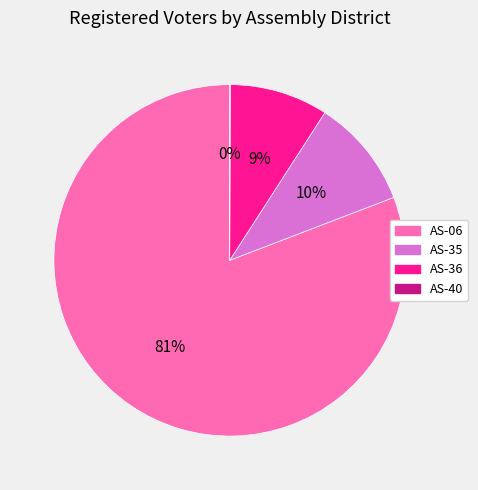

To the nearest percent, what is the combined percentage of AS-06 and AS-35?

91%